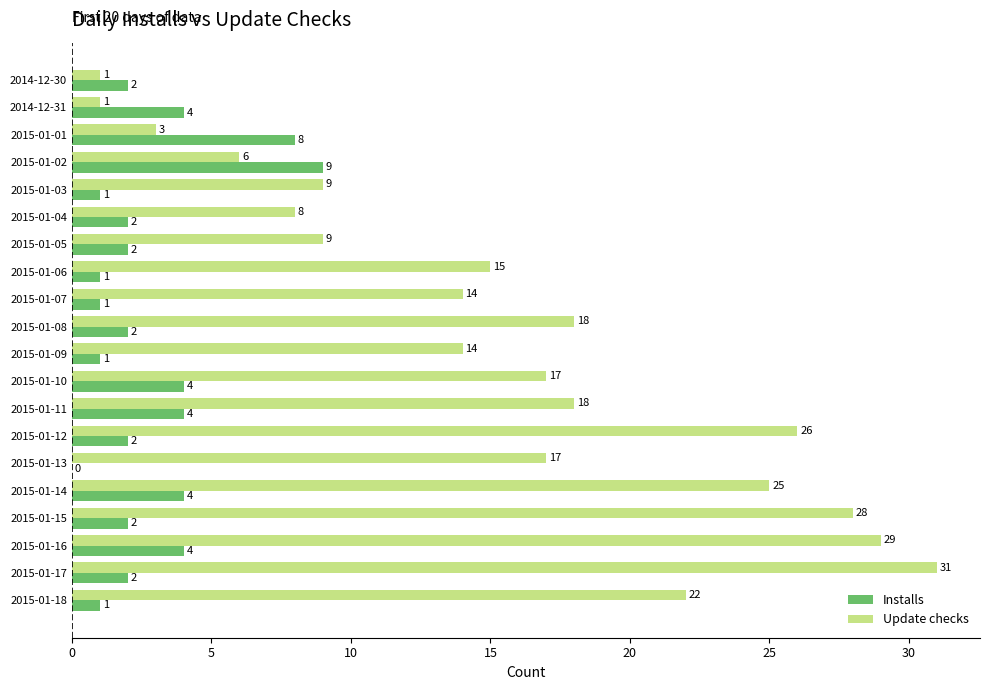

What is the sum of all Update checks values?

311